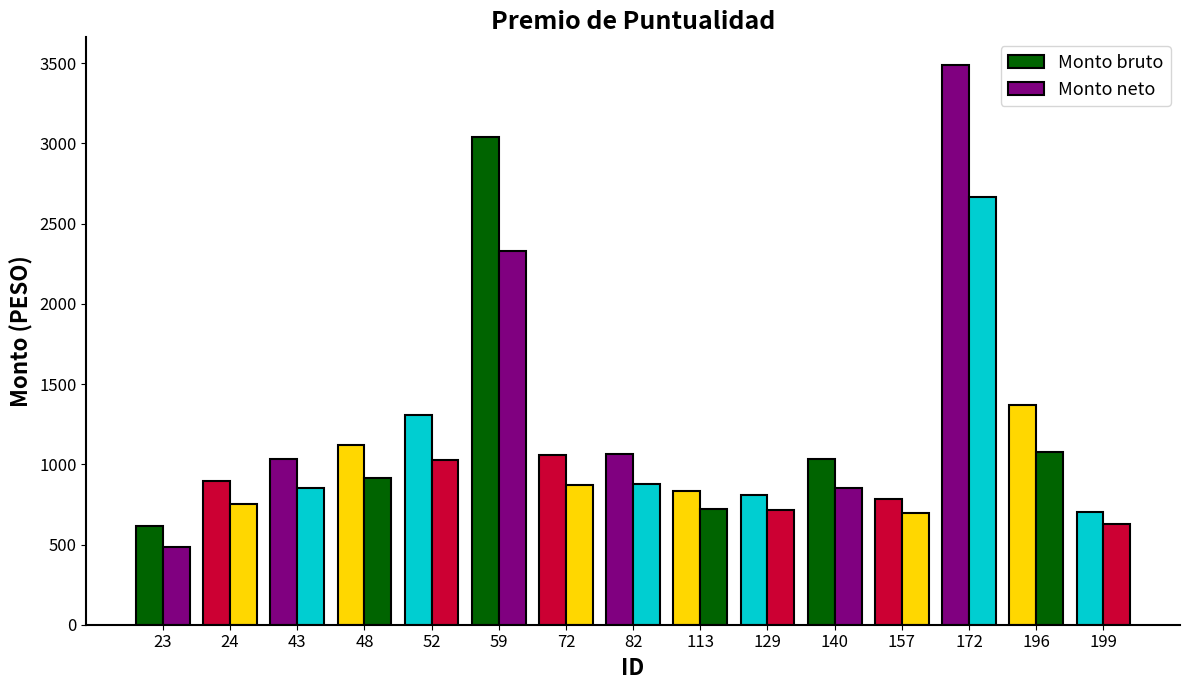

Is the value of Monto bruto at 82 greater than the value of Monto neto at 59?

No